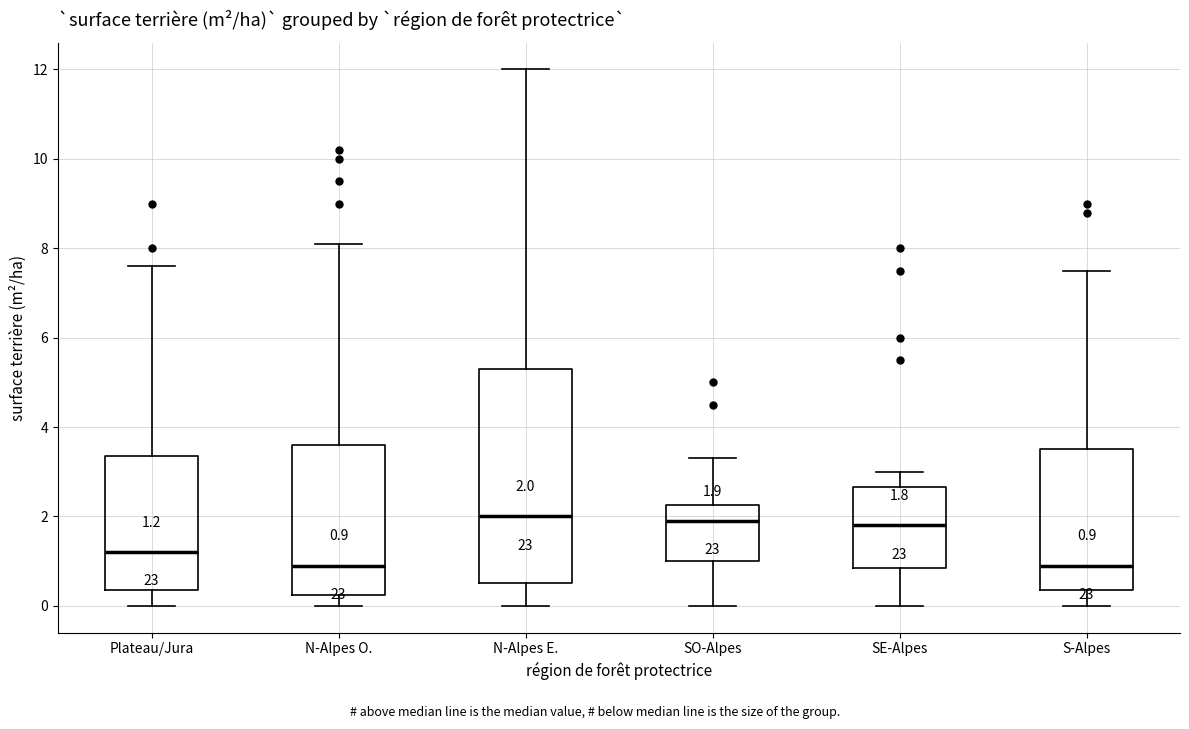

Comparing the boxes themselves (not the whiskers), which one is the tallest?

N-Alpes E.